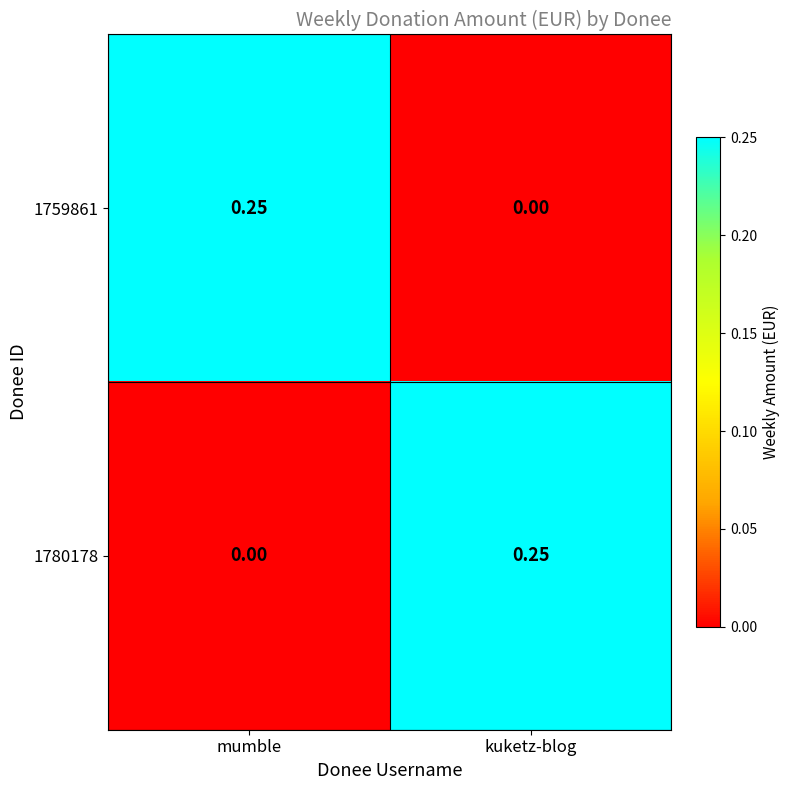

Which category has the lowest value in the 1759861 series?

kuketz-blog